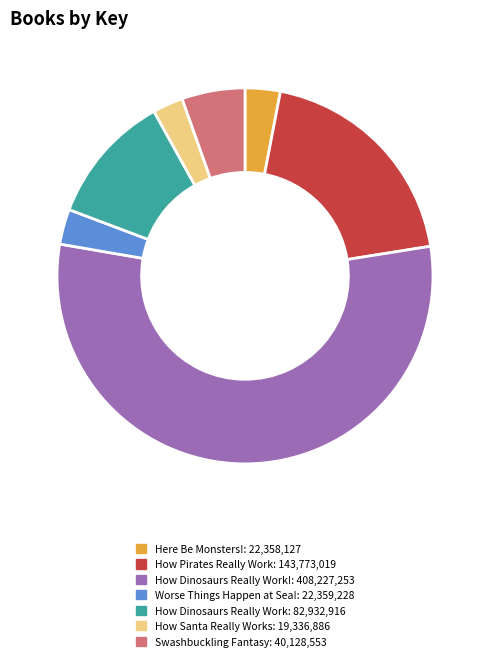

Is there any slice that represents more than half of the pie?

Yes